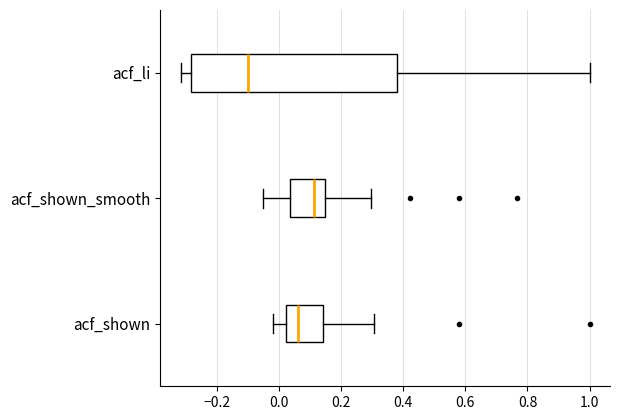

Where does the left whisker of the box for acf_shown_smooth end on the x-axis? The values are not printed on the chart, so give them approximately, as read against the axis.

-0.06